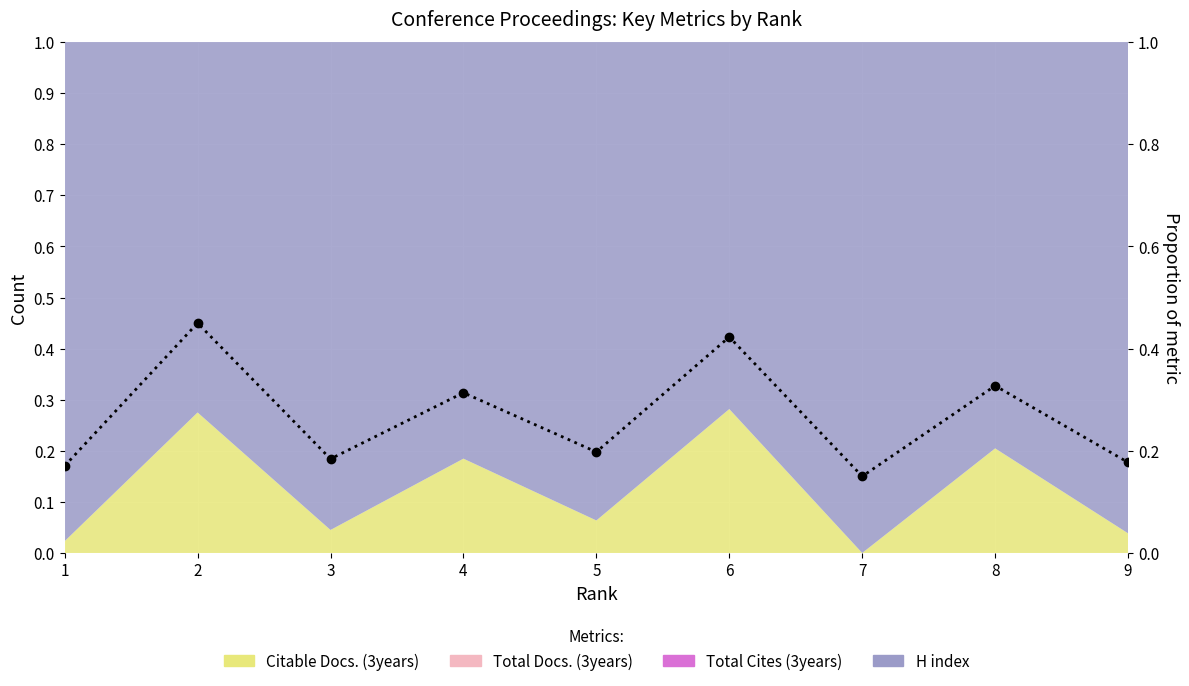

List the labels in order of value, largest first.

2, 6, 8, 4, 5, 3, 9, 1, 7